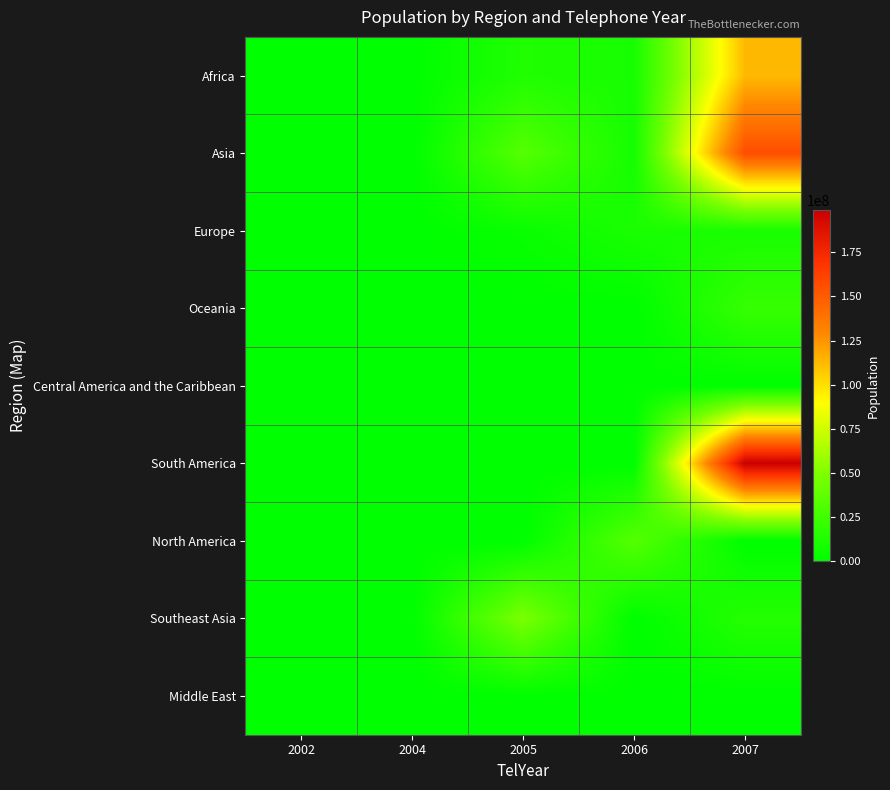

Reading right to left, list all the values displayed in this chart.

Africa: 2007=112622000	2006=8988091	2005=12799293	2004=0	2002=0
Asia: 2007=156050883	2006=8238672	2005=33609937	2004=0	2002=0
Europe: 2007=9648533	2006=10414336	2005=3639453	2004=0	2002=0
Oceania: 2007=21262641	2006=0	2005=0	2004=65628	2002=0
Central America and the Caribbean: 2007=307899	2006=727785	2005=284589	2004=49035	2002=14436
South America: 2007=198739269	2006=0	2005=0	2004=0	2002=0
North America: 2007=0	2006=33487208	2005=0	2004=0	2002=0
Southeast Asia: 2007=14494293	2006=0	2005=48137741	2004=0	2002=0
Middle East: 2007=0	2006=727785	2005=0	2004=0	2002=0